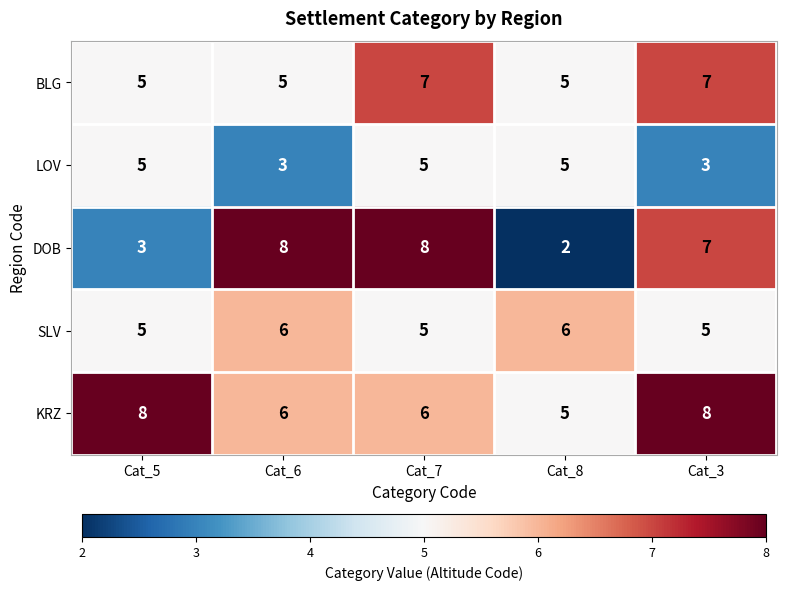

Which label corresponds to the smallest value in the chart?

Cat_8